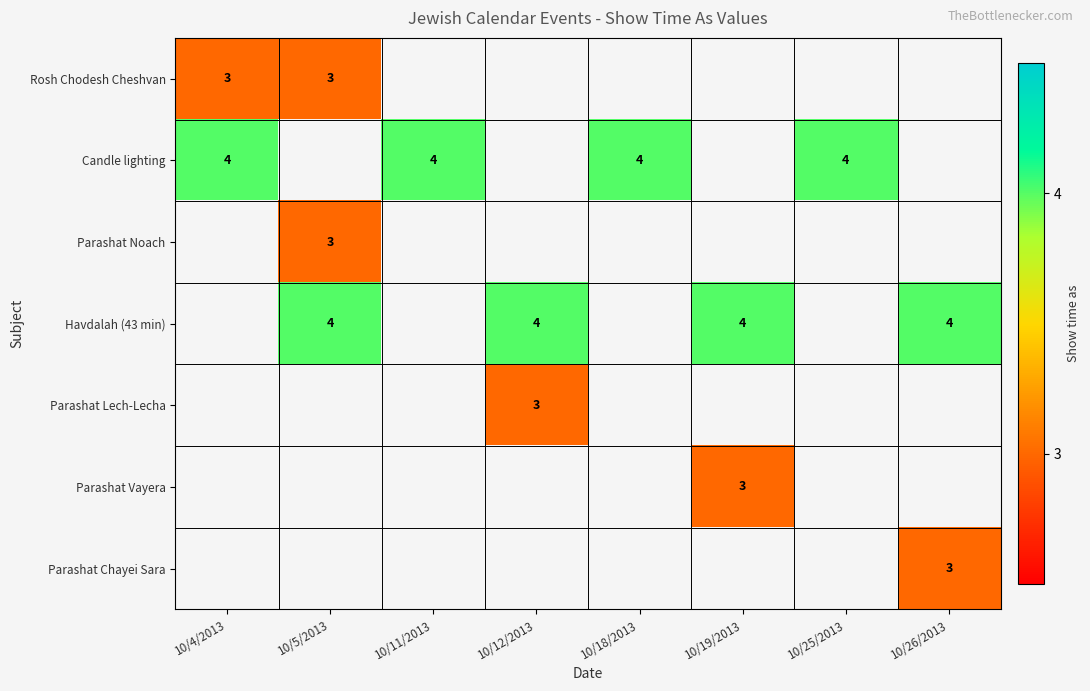

True or false: Rosh Chodesh Cheshvan has a value of 2 at 10/4/2013.

False